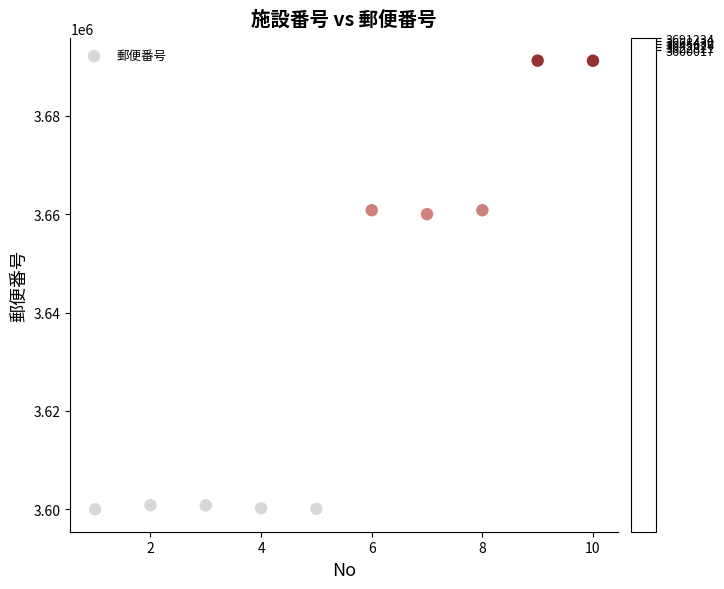

What is the average X value?

6